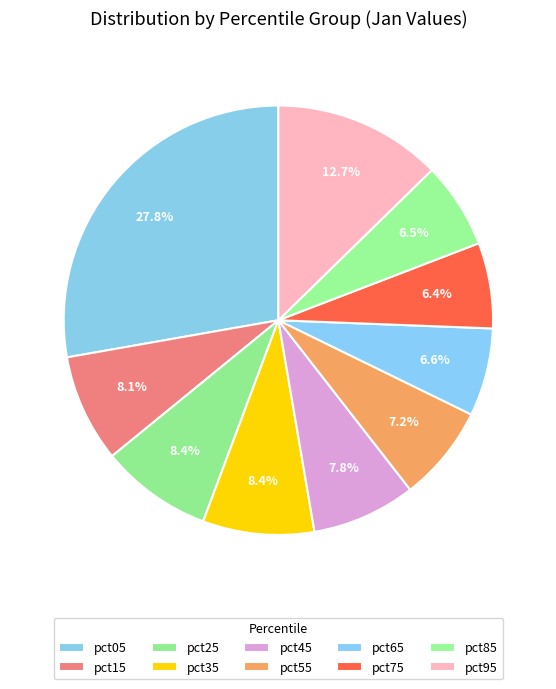

True or false: pct55 accounts for 7% of the total.

True